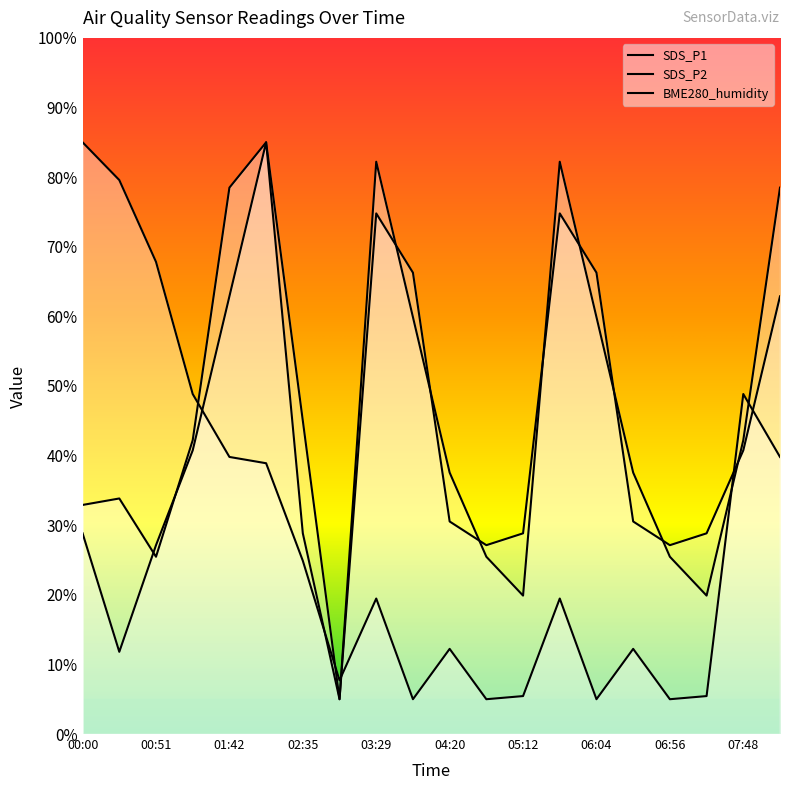

What are all the series names shown in the legend?

SDS_P1, SDS_P2, BME280_humidity